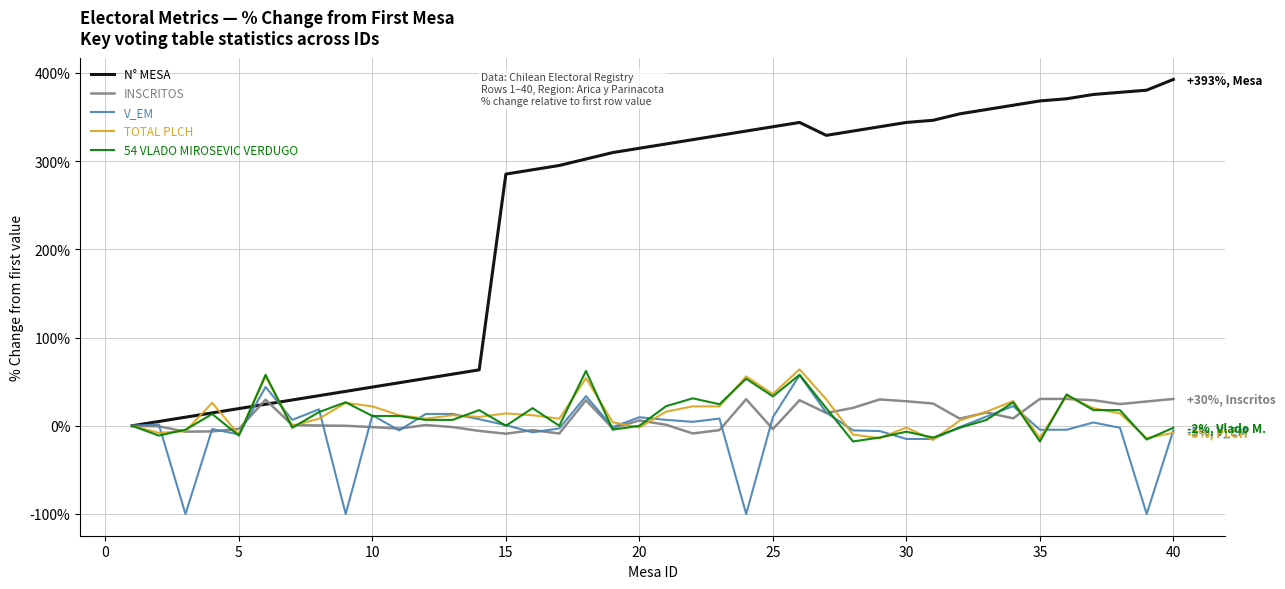

Which series has the widest spread of values?

N° MESA